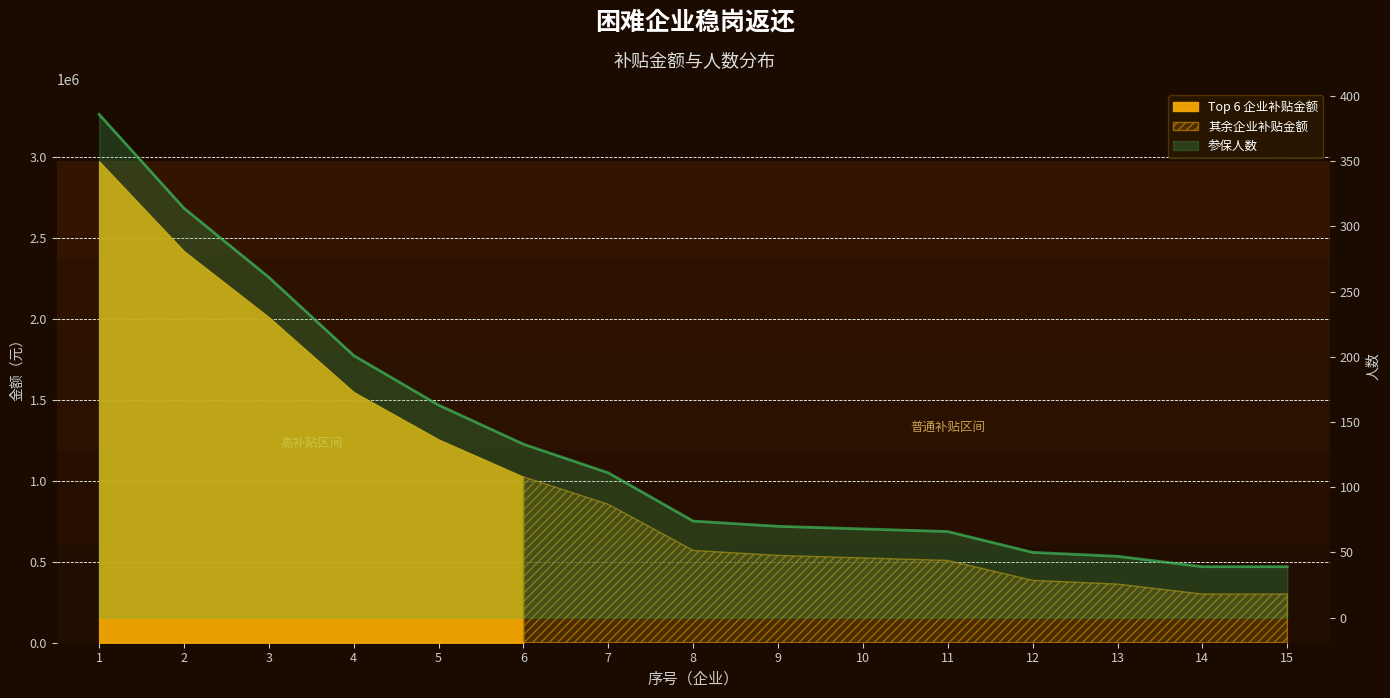

Where is the data nearest to the value 212?

4